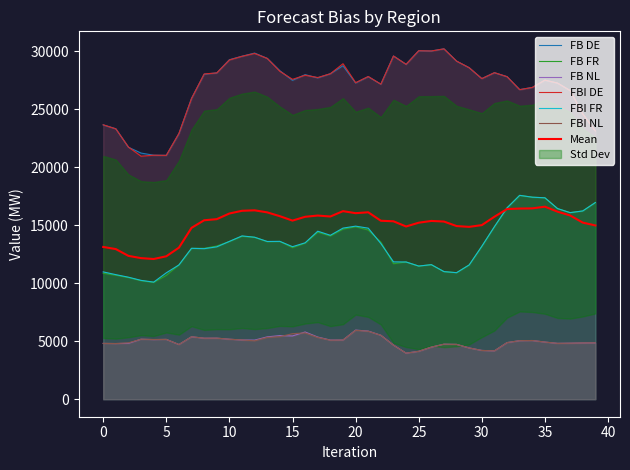

What is the difference between the FBI FR values at 19 and 21?

4.7